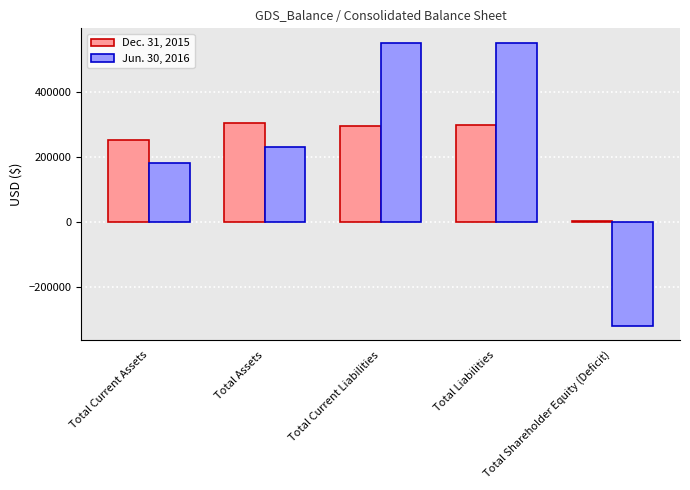

What is the maximum value for Jun. 30, 2016?

551927